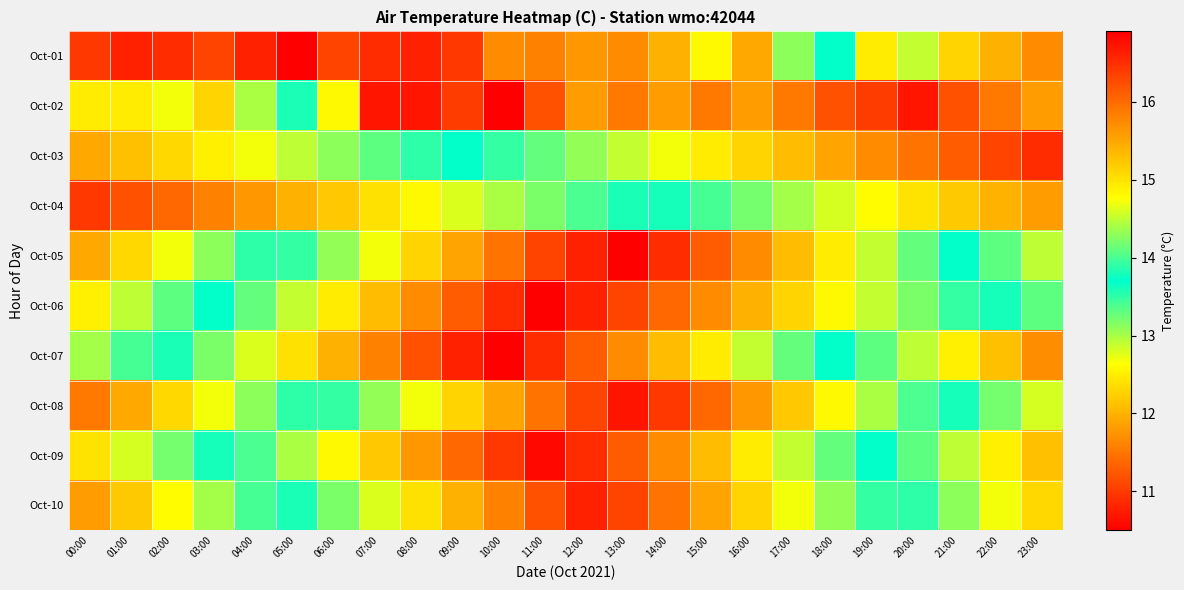

Reading right to left, transcribe all the data shown in this chart.

Oct-01: 23:00=15.7	22:00=15.4	21:00=15.1	20:00=14.5	19:00=14.9	18:00=13.7	17:00=13.1	16:00=11.9	15:00=14.8	14:00=15.4	13:00=15.7	12:00=15.6	11:00=15.8	10:00=15.7	09:00=16.4	08:00=16.6	07:00=16.5	06:00=16.3	05:00=16.9	04:00=16.6	03:00=16.3	02:00=16.5	01:00=16.6	00:00=16.4
Oct-02: 23:00=11.8	22:00=11.5	21:00=11.2	20:00=10.7	19:00=11.0	18:00=11.2	17:00=11.5	16:00=11.8	15:00=11.5	14:00=11.8	13:00=11.5	12:00=11.8	11:00=11.2	10:00=10.5	09:00=11.0	08:00=10.7	07:00=10.7	06:00=14.8	05:00=13.8	04:00=14.4	03:00=15.1	02:00=14.7	01:00=14.9	00:00=14.9
Oct-03: 23:00=16.5	22:00=16.3	21:00=16.1	20:00=15.9	19:00=15.7	18:00=15.5	17:00=15.3	16:00=15.1	15:00=14.9	14:00=14.7	13:00=14.5	12:00=14.3	11:00=14.1	10:00=13.9	09:00=13.7	08:00=13.5	07:00=13.3	06:00=13.1	05:00=12.9	04:00=12.7	03:00=12.5	02:00=12.3	01:00=12.1	00:00=11.9
Oct-04: 23:00=11.8	22:00=12.0	21:00=12.2	20:00=12.4	19:00=12.6	18:00=12.8	17:00=13.0	16:00=13.2	15:00=13.4	14:00=13.6	13:00=13.8	12:00=14.0	11:00=14.2	10:00=14.4	09:00=14.6	08:00=14.8	07:00=15.0	06:00=15.2	05:00=15.4	04:00=15.6	03:00=15.8	02:00=16.0	01:00=16.2	00:00=16.4
Oct-05: 23:00=12.9	22:00=13.3	21:00=13.7	20:00=14.1	19:00=14.5	18:00=14.9	17:00=15.3	16:00=15.7	15:00=16.1	14:00=16.5	13:00=16.9	12:00=16.6	11:00=16.3	10:00=15.9	09:00=15.5	08:00=15.1	07:00=14.7	06:00=14.3	05:00=13.9	04:00=13.5	03:00=13.1	02:00=12.7	01:00=12.3	00:00=11.9
Oct-06: 23:00=13.3	22:00=13.6	21:00=13.9	20:00=14.2	19:00=14.5	18:00=14.8	17:00=15.1	16:00=15.4	15:00=15.7	14:00=16.0	13:00=16.3	12:00=16.6	11:00=16.9	10:00=16.5	09:00=16.1	08:00=15.7	07:00=15.3	06:00=14.9	05:00=14.5	04:00=14.1	03:00=13.7	02:00=13.3	01:00=12.9	00:00=12.5
Oct-07: 23:00=11.7	22:00=12.1	21:00=12.5	20:00=12.9	19:00=13.3	18:00=13.7	17:00=14.1	16:00=14.5	15:00=14.9	14:00=15.3	13:00=15.7	12:00=16.1	11:00=16.5	10:00=16.9	09:00=16.6	08:00=16.2	07:00=15.8	06:00=15.4	05:00=15.0	04:00=14.6	03:00=14.2	02:00=13.8	01:00=13.4	00:00=13.0
Oct-08: 23:00=12.8	22:00=13.2	21:00=13.6	20:00=14.0	19:00=14.4	18:00=14.8	17:00=15.2	16:00=15.6	15:00=16.0	14:00=16.4	13:00=16.7	12:00=16.3	11:00=15.9	10:00=15.5	09:00=15.1	08:00=14.7	07:00=14.3	06:00=13.9	05:00=13.5	04:00=13.1	03:00=12.7	02:00=12.3	01:00=11.9	00:00=11.5
Oct-09: 23:00=12.1	22:00=12.5	21:00=12.9	20:00=13.3	19:00=13.7	18:00=14.1	17:00=14.5	16:00=14.9	15:00=15.3	14:00=15.7	13:00=16.1	12:00=16.5	11:00=16.8	10:00=16.4	09:00=16.0	08:00=15.6	07:00=15.2	06:00=14.8	05:00=14.4	04:00=14.0	03:00=13.6	02:00=13.2	01:00=12.8	00:00=12.4
Oct-10: 23:00=12.3	22:00=12.7	21:00=13.1	20:00=13.5	19:00=13.9	18:00=14.3	17:00=14.7	16:00=15.1	15:00=15.5	14:00=15.9	13:00=16.3	12:00=16.6	11:00=16.2	10:00=15.8	09:00=15.4	08:00=15.0	07:00=14.6	06:00=14.2	05:00=13.8	04:00=13.4	03:00=13.0	02:00=12.6	01:00=12.2	00:00=11.8